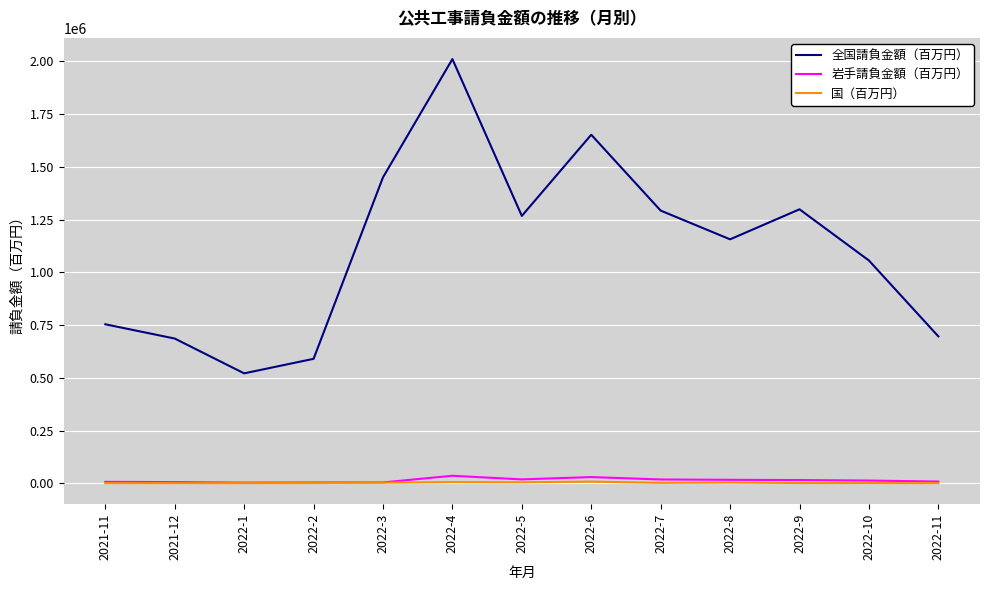

True or false: 全国請負金額（百万円） and 岩手請負金額（百万円） cross at least once.

False